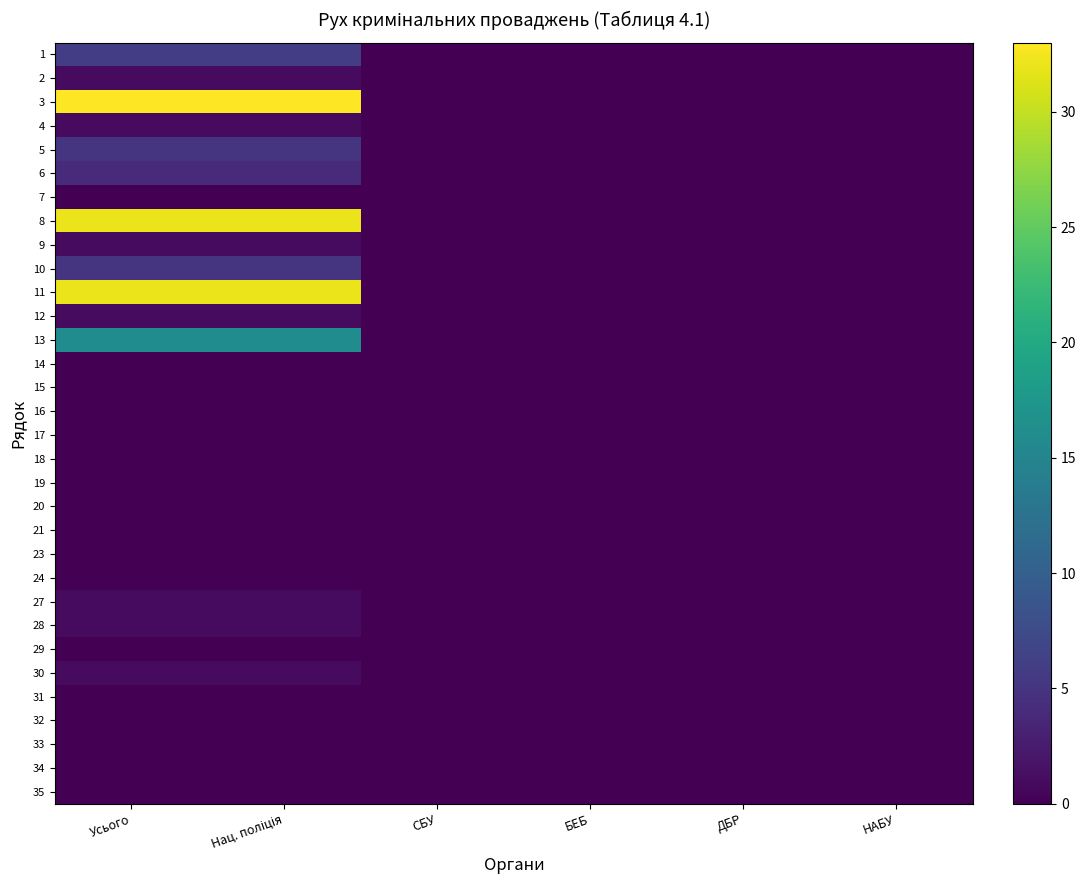

Which series has the largest total across all categories?

3